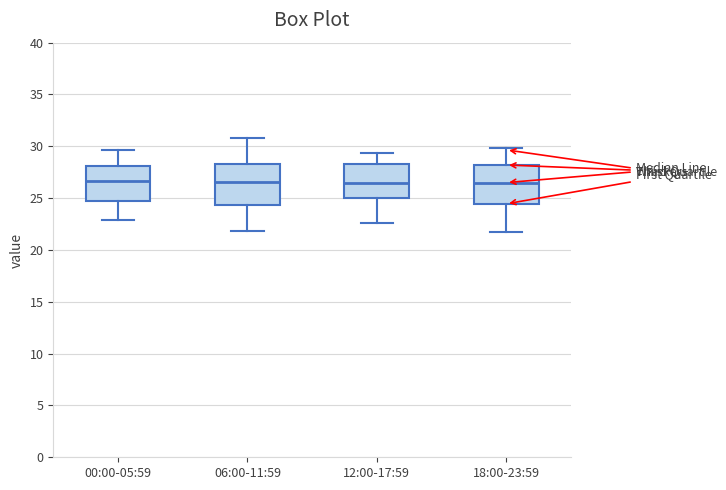

Reading left to right, transcribe this box plot: for each box, give where its median line is, the range the box spans, and where its two whiskers end, as read against the y-axis. The values are not printed on the chart, so give them approximately, as read against the axis.

00:00-05:59: median 26.5, box 24.5 to 28.0, whiskers 23.0 to 29.5
06:00-11:59: median 26.5, box 24.5 to 28.5, whiskers 22.0 to 31.0
12:00-17:59: median 26.5, box 25.0 to 28.5, whiskers 22.5 to 29.5
18:00-23:59: median 26.5, box 24.5 to 28.0, whiskers 21.5 to 30.0